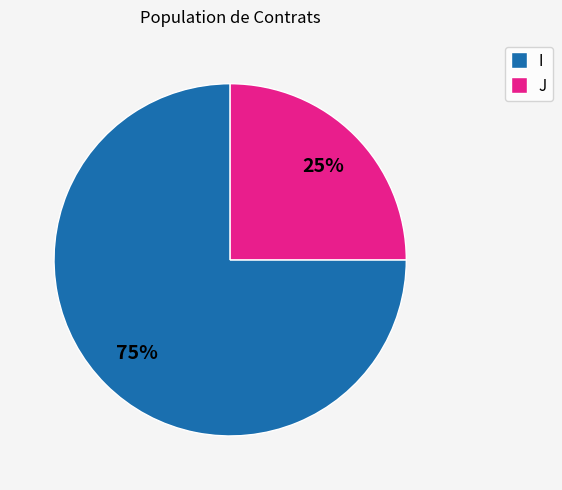

What is the smallest slice in the pie chart?

J